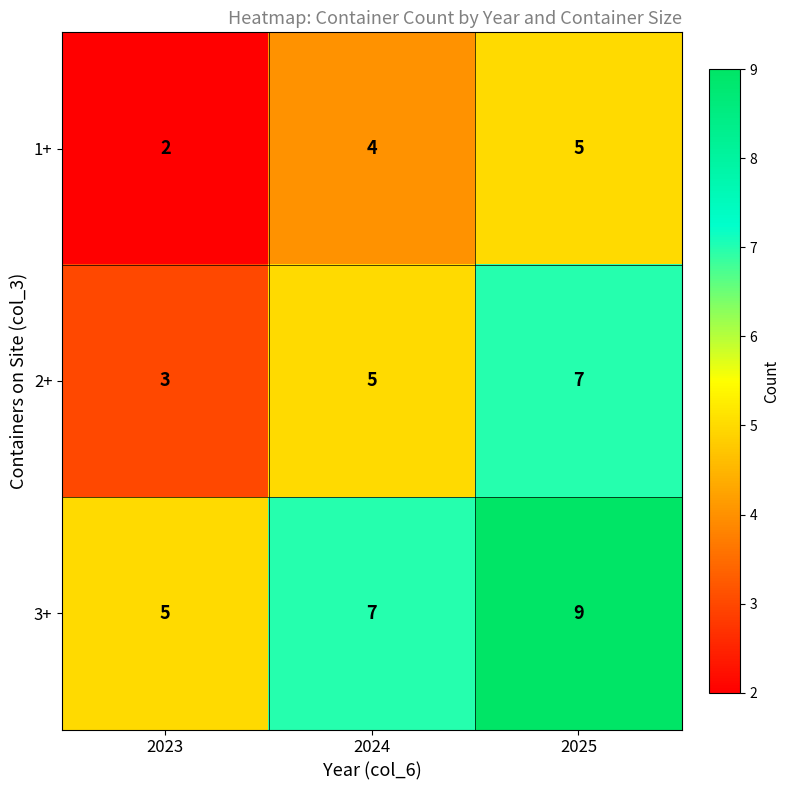

Reading left to right, what are all the values shown in this chart?

1+: 2	4	5
2+: 3	5	7
3+: 5	7	9